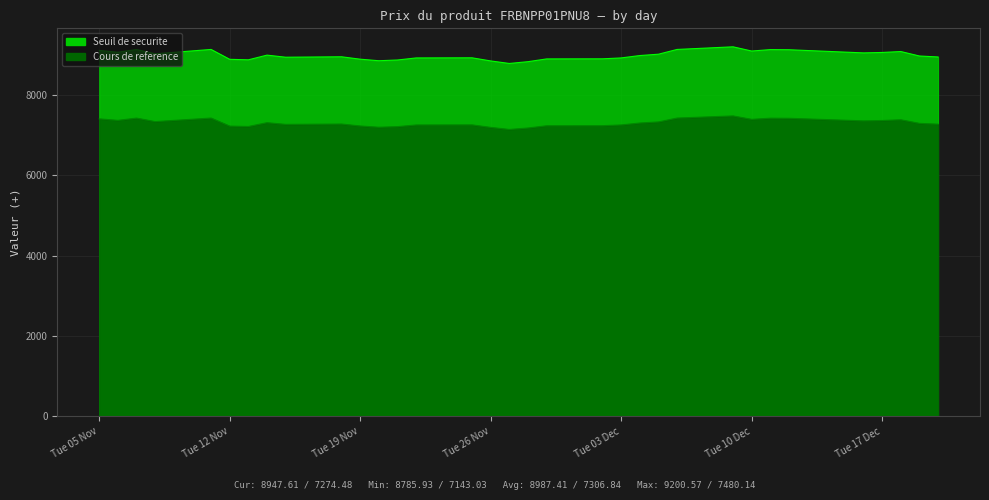

Rank the series at 23 from lowest to highest value.

Cours de reference, Seuil de securite